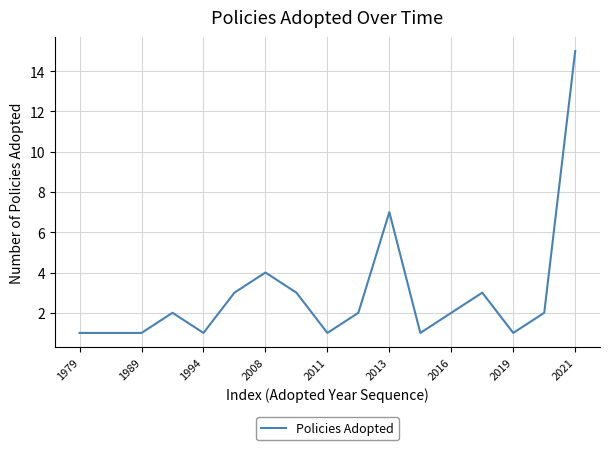

What is the difference between the maximum and minimum values?

14